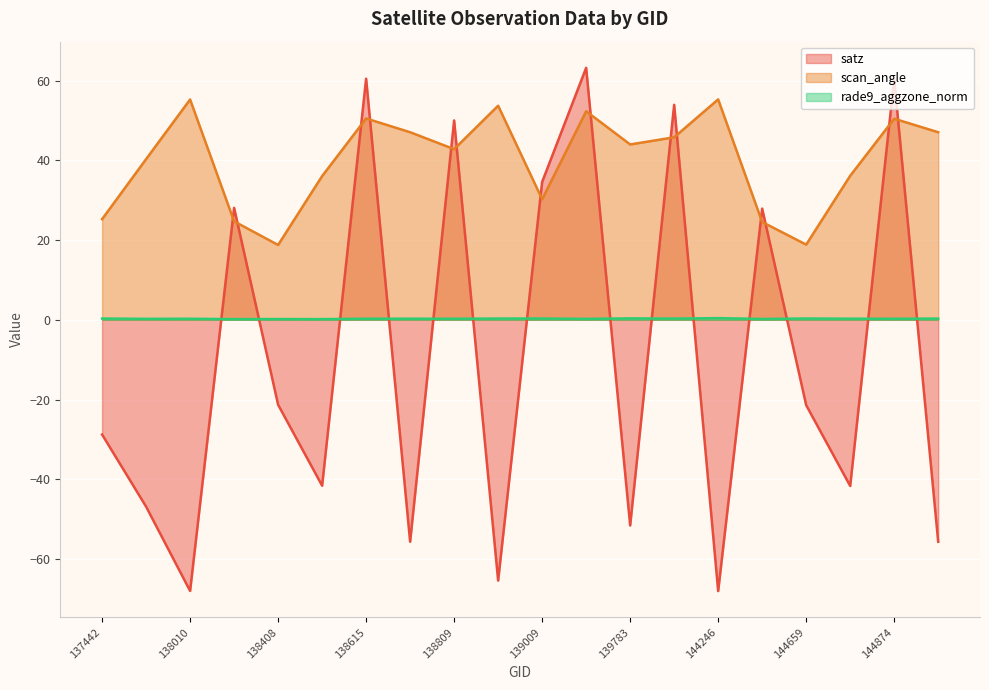

The rade9_aggzone_norm series shows 0.3 at 138603. True or false?

False